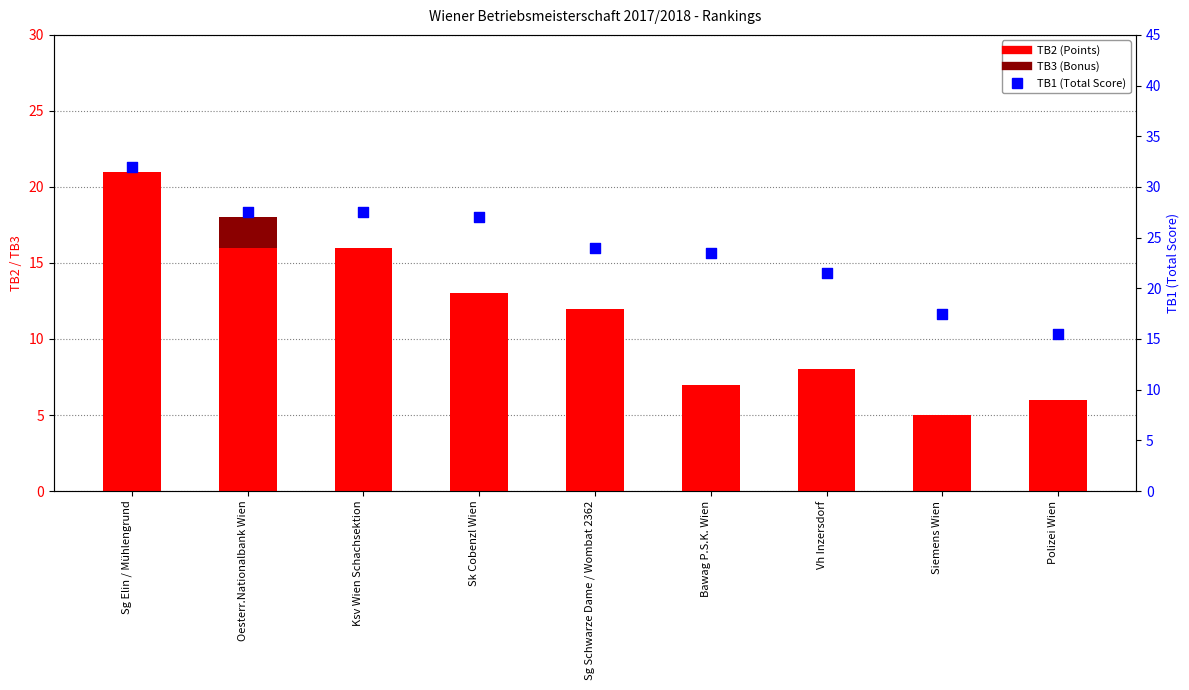

At how many categories does at least one series exceed 25?

4